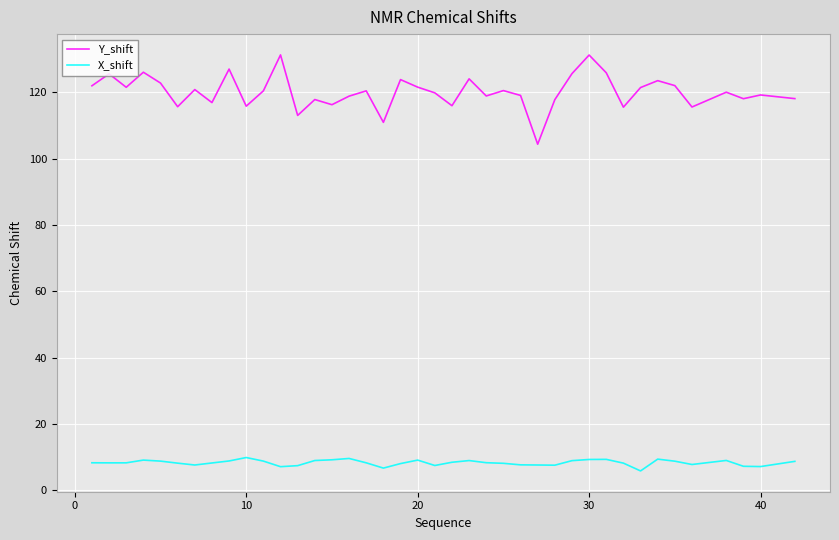

Rank the series by their maximum value, from lowest to highest.

X_shift, Y_shift